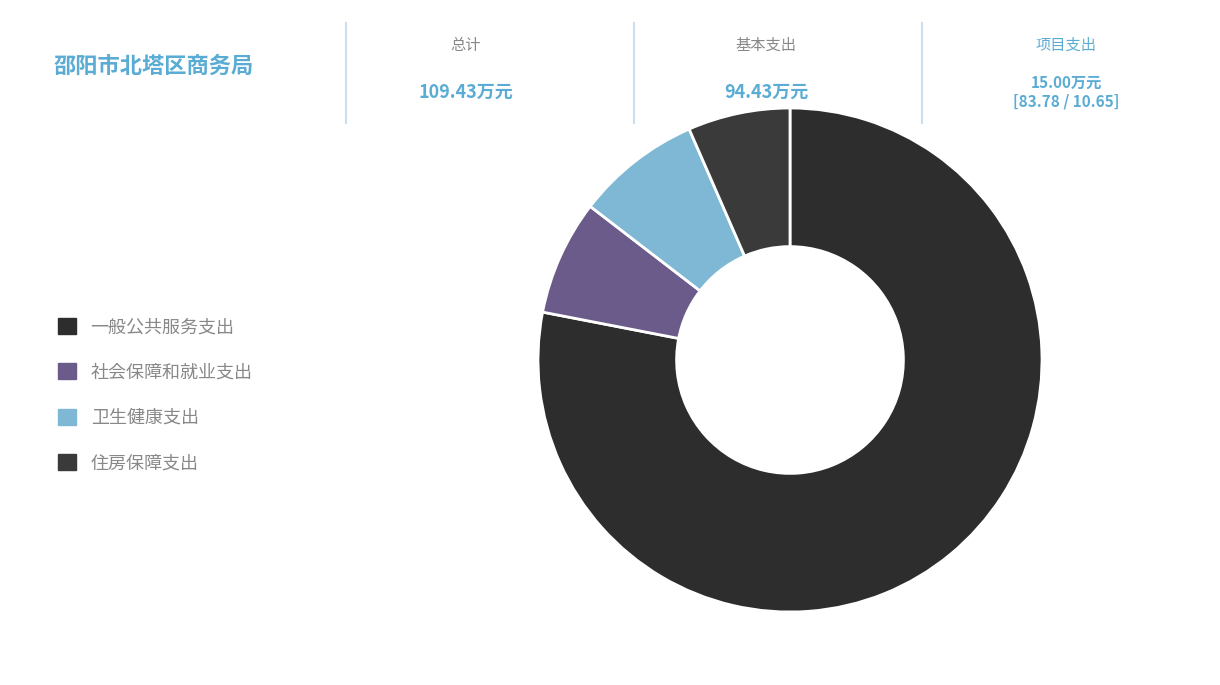

Is there a majority slice in this chart?

Yes